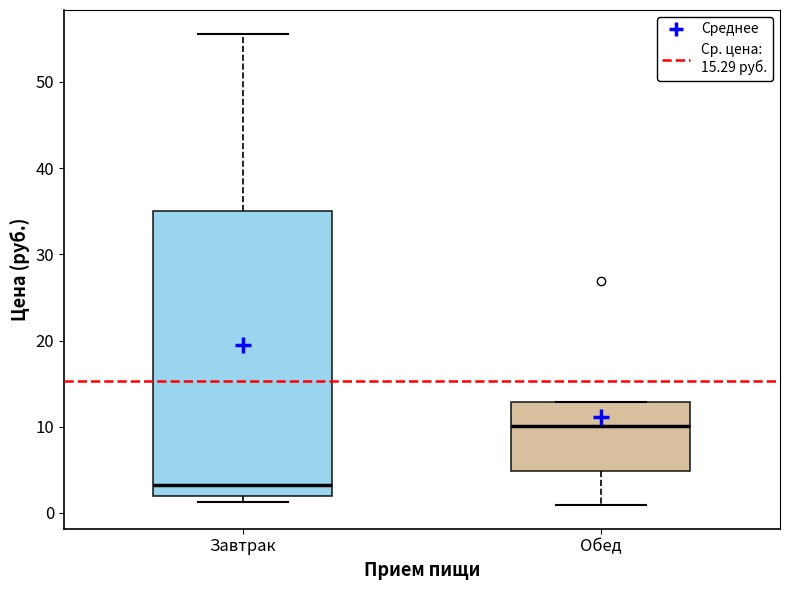

Reading left to right, transcribe this box plot: for each box, give where its median line is, the range the box spans, and where its two whiskers end, as read against the y-axis. The values are not printed on the chart, so give them approximately, as read against the axis.

Завтрак: median 3, box 2 to 35, whiskers 1 to 56
Обед: median 10, box 5 to 13, whiskers 1 to 13